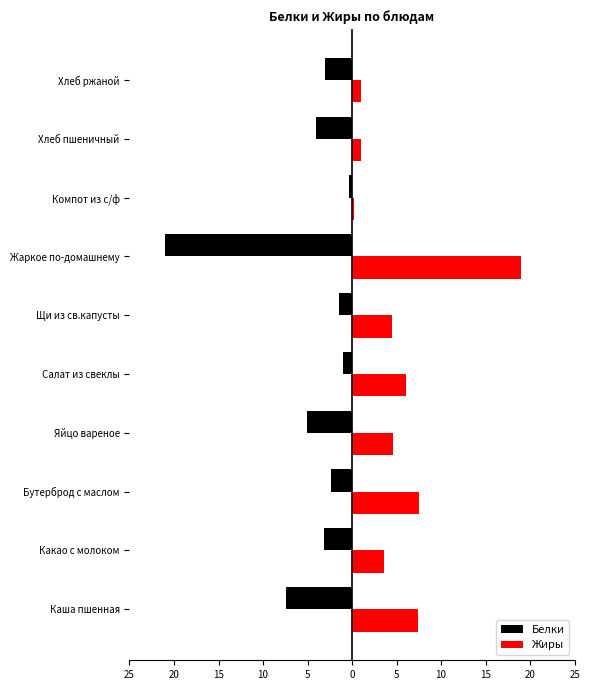

What are all the series names shown in the legend?

Белки, Жиры